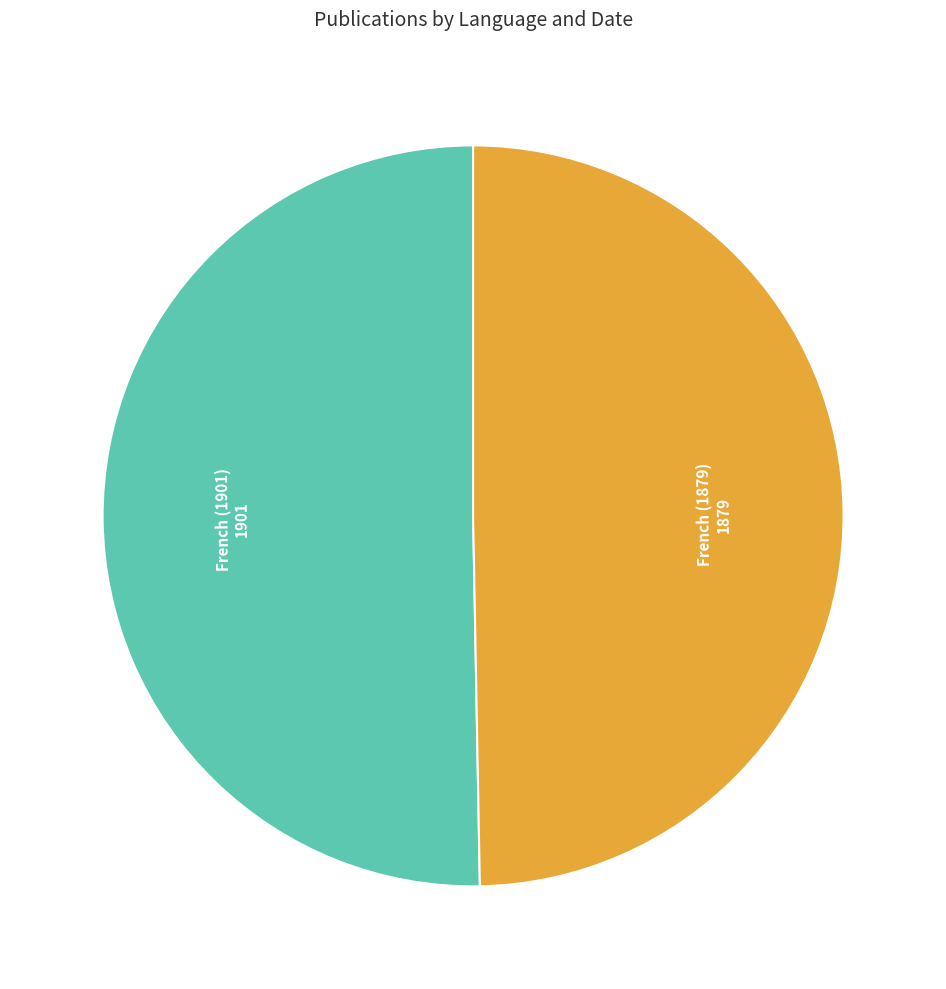

Is there any slice that represents more than half of the pie?

Yes